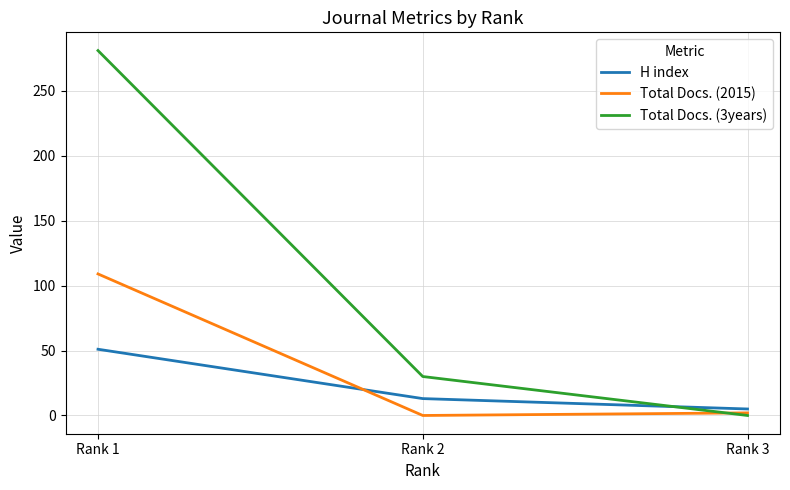

Reading left to right, list all the values displayed in this chart.

H index: Rank 1=51	Rank 2=13	Rank 3=5
Total Docs. (2015): Rank 1=109	Rank 2=0	Rank 3=2
Total Docs. (3years): Rank 1=281	Rank 2=30	Rank 3=0